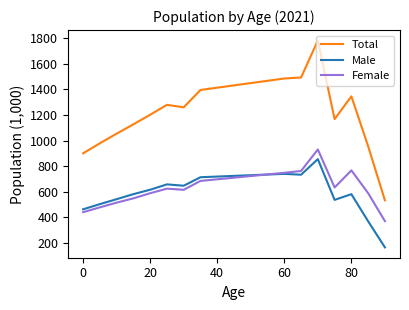

How many times do Female and Male cross each other?

1